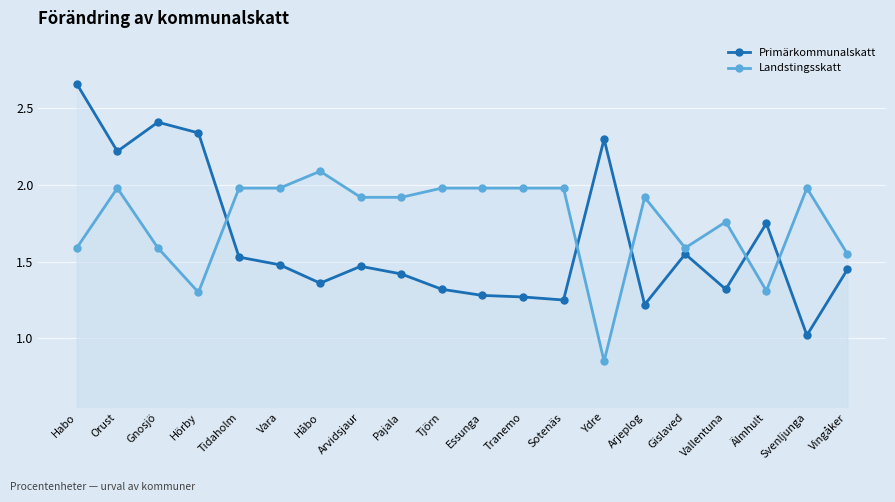

What is the difference between the highest and lowest values at Arjeplog?

0.7